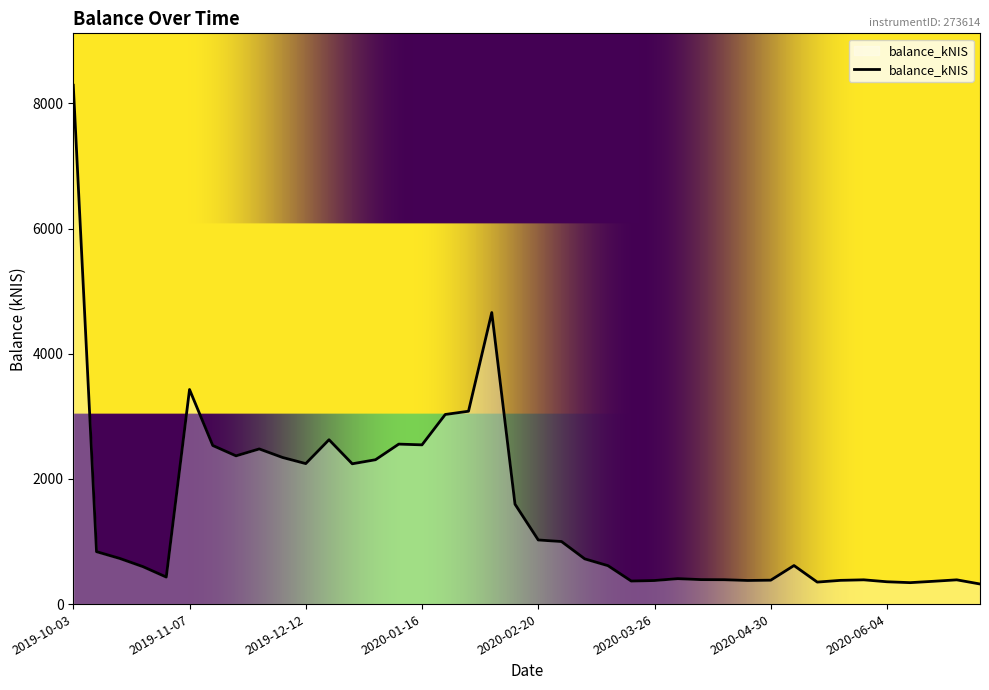

What is the difference between the maximum and minimum values?

7970.0